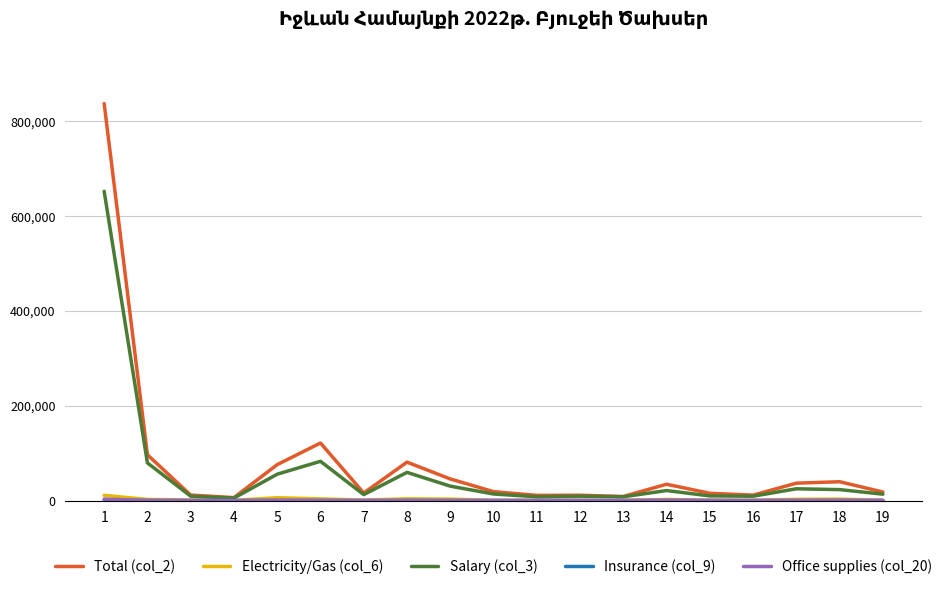

Which series has the largest range (max minus min)?

Total (col_2)